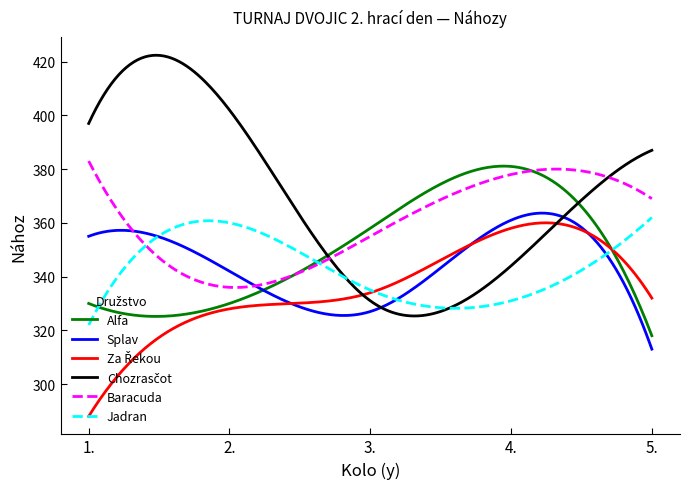

What is the average value of the Splav series?

344.5